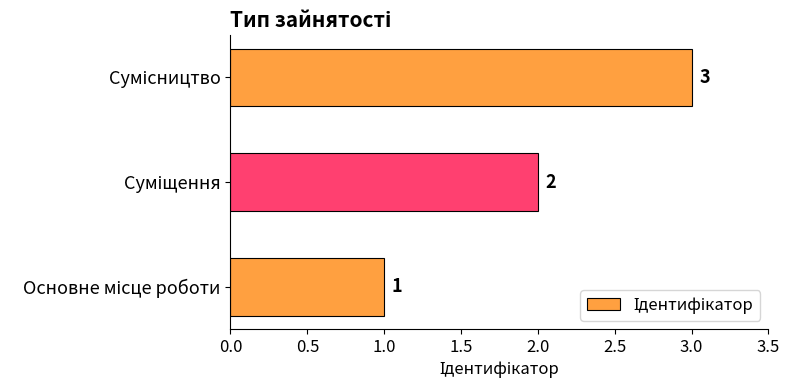

What is the sum of all values?

6